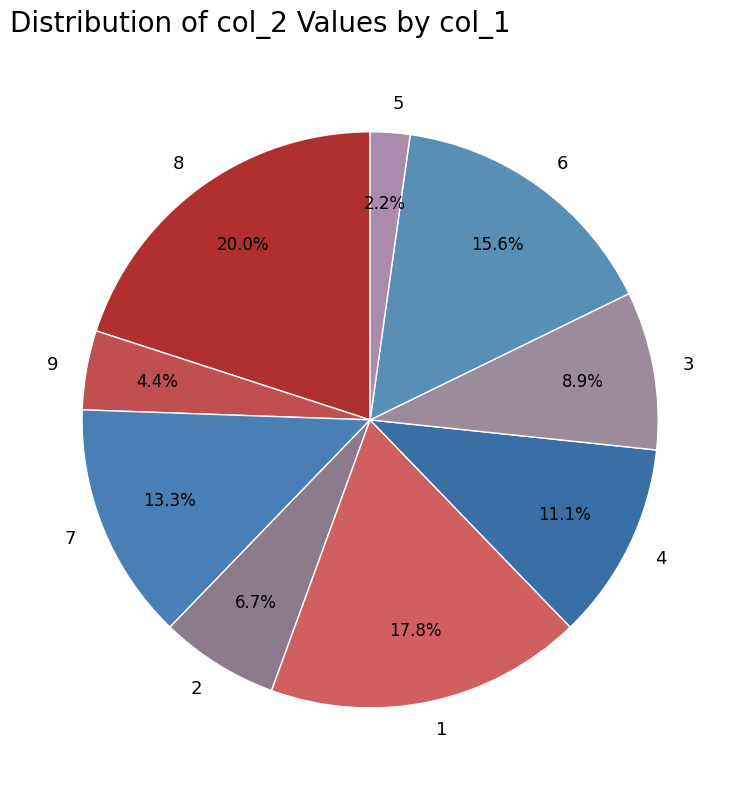

How many segments does this pie chart have?

9